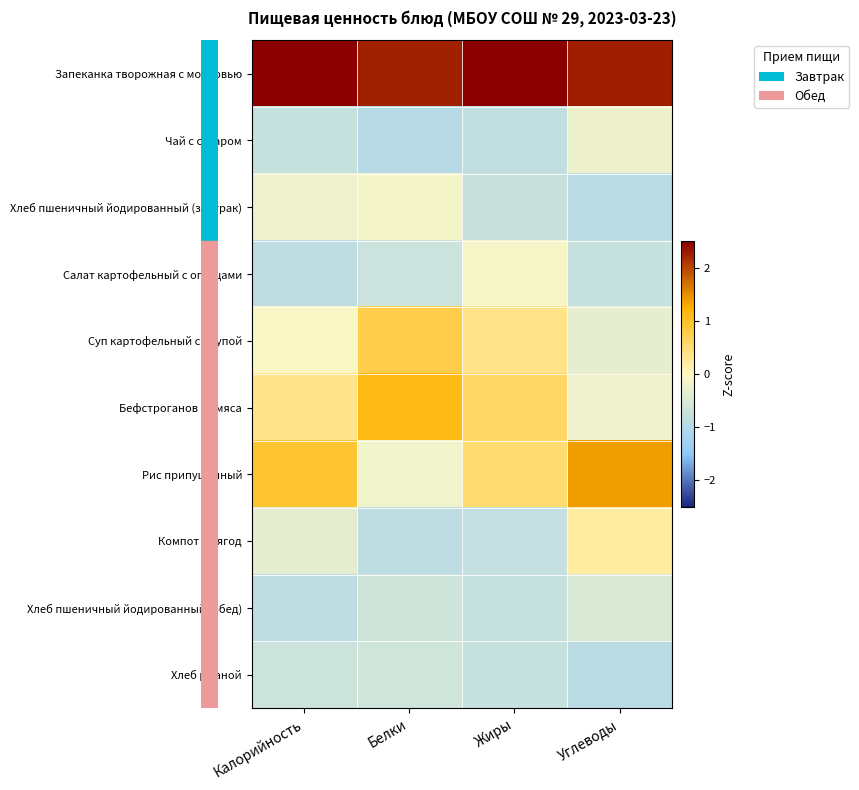

At which category is the sum across all series the highest?

Калорийность